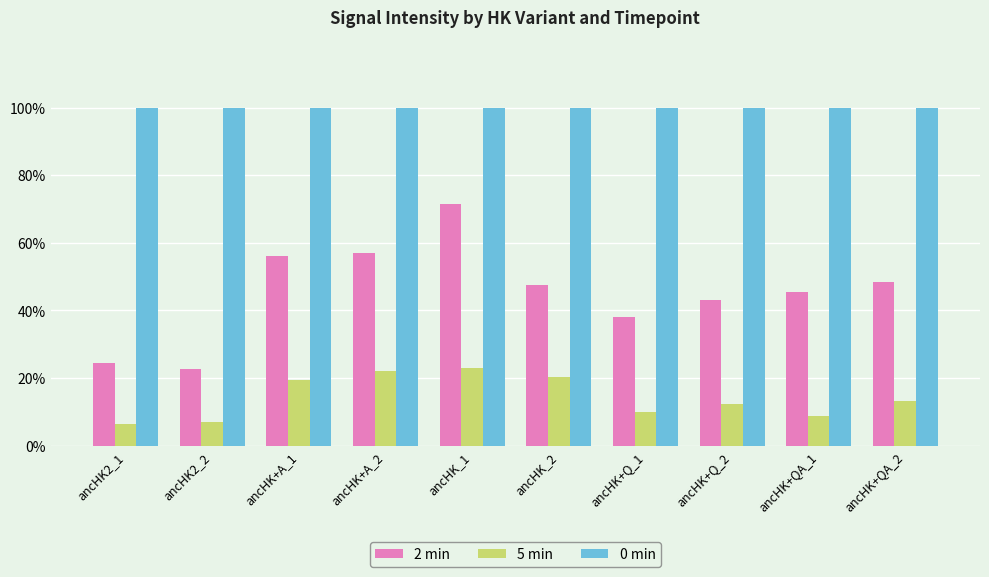

What are all the series names shown in the legend?

2 min, 5 min, 0 min